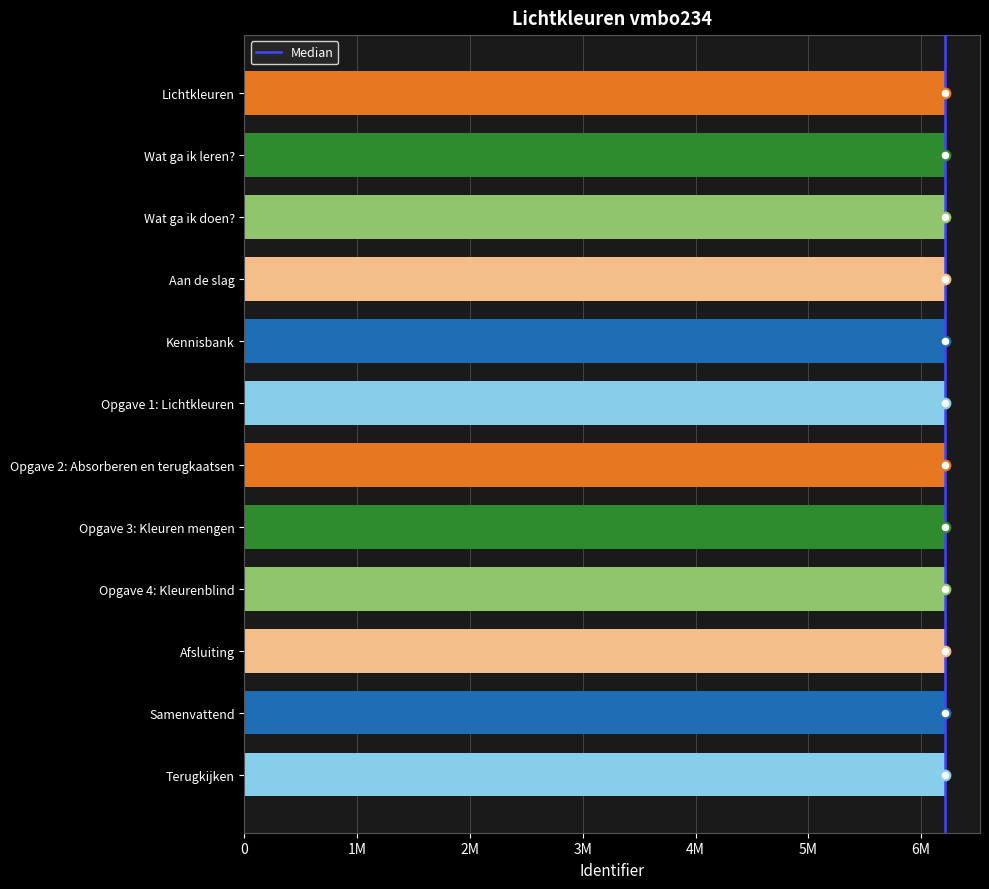

Is it true that the value at Kennisbank is 6211453?

True